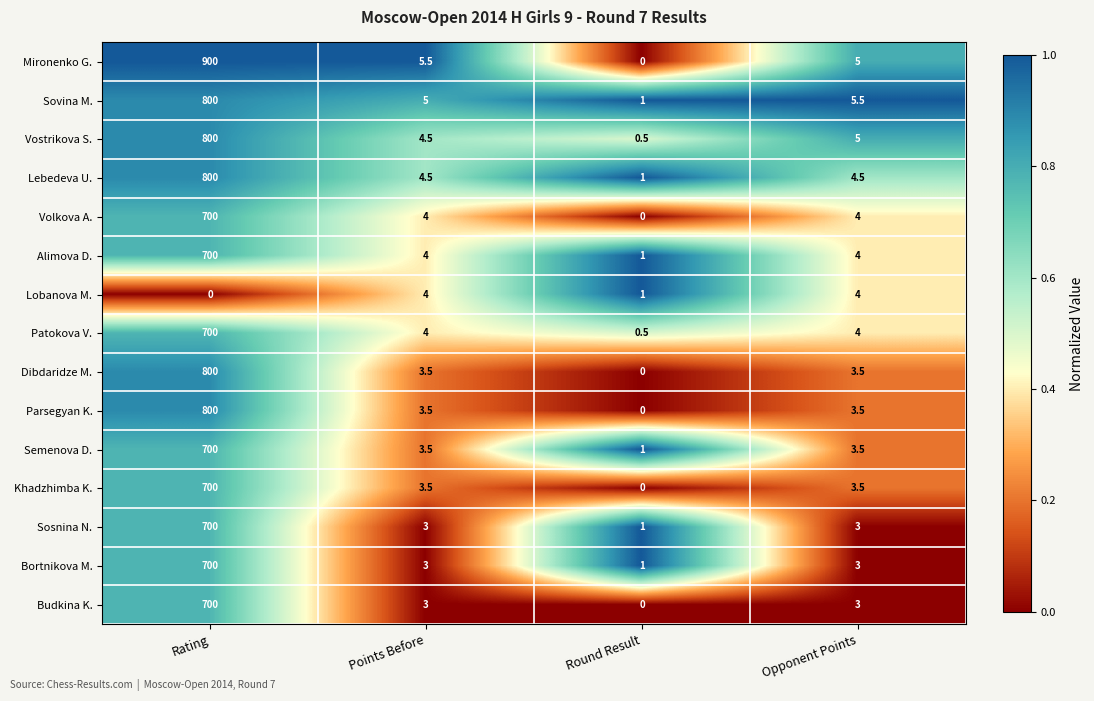

What is the total value across all series at Points Before?

58.5